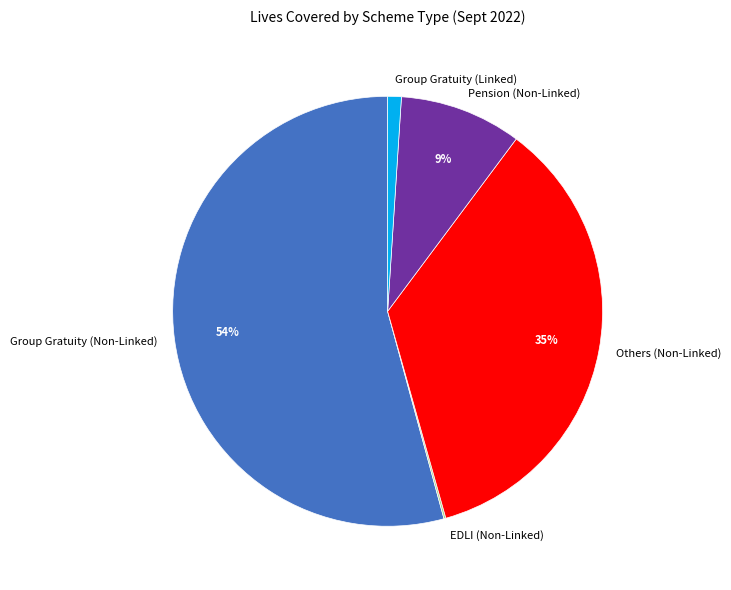

To the nearest percent, what is the combined percentage of Others (Non-Linked) and Group Gratuity (Linked)?

36%